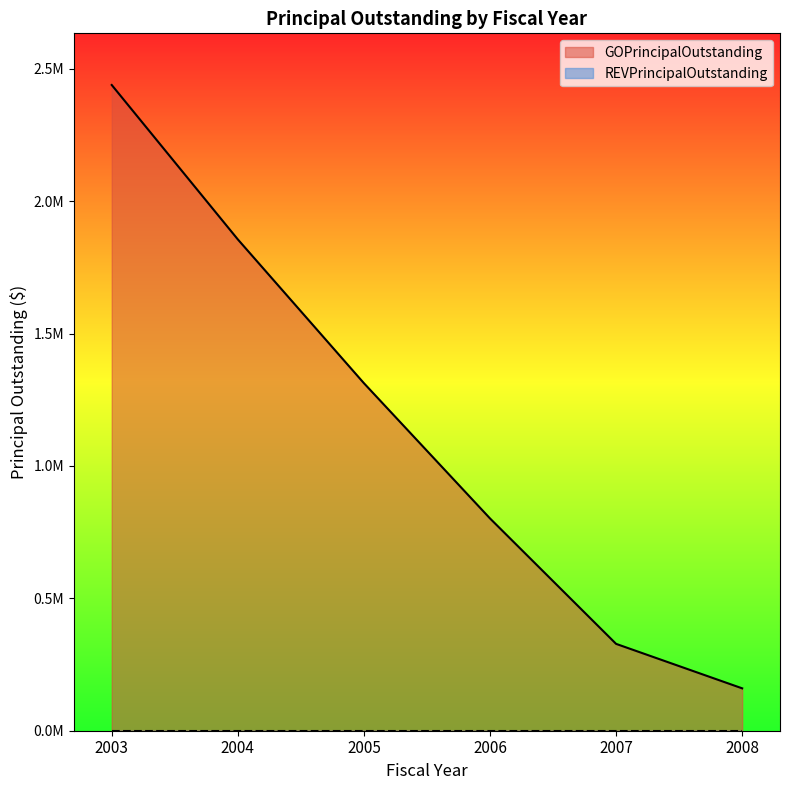

The value at 2007 is 328014.8. True or false?

True